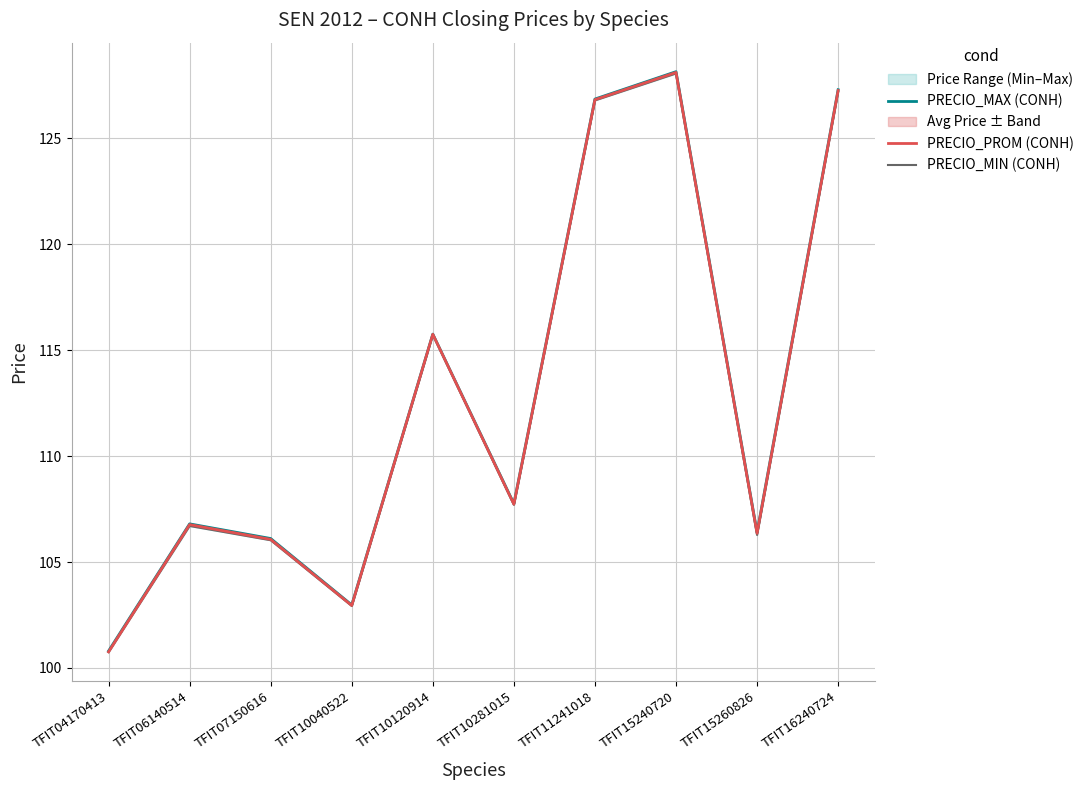

Is the value of PRECIO_MIN (CONH) at TFIT15260826 greater than the value of PRECIO_PROM (CONH) at TFIT10120914?

No